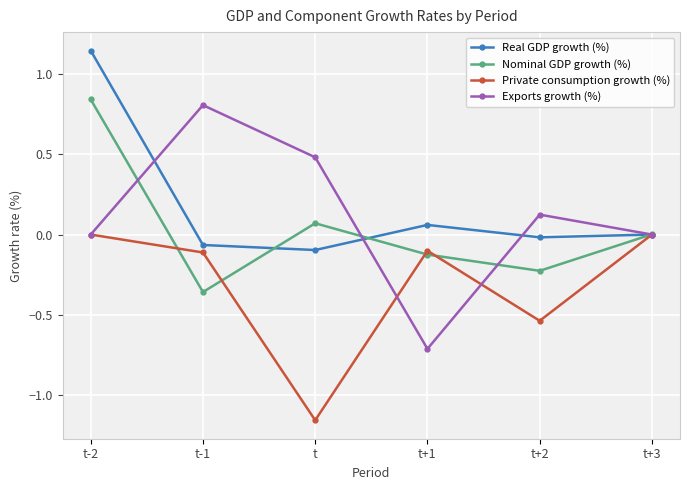

True or false: Nominal GDP growth (%) and Private consumption growth (%) intersect in this chart.

True